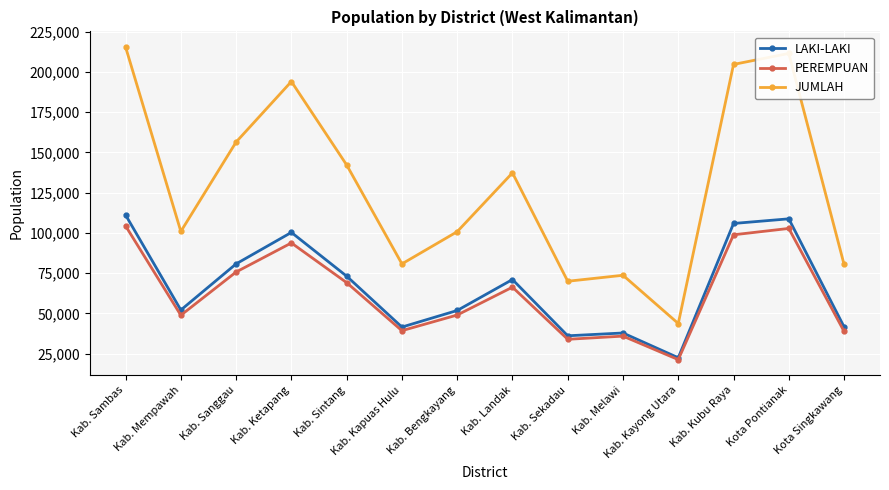

What is the label of the 2nd point from the left?

Kab. Mempawah